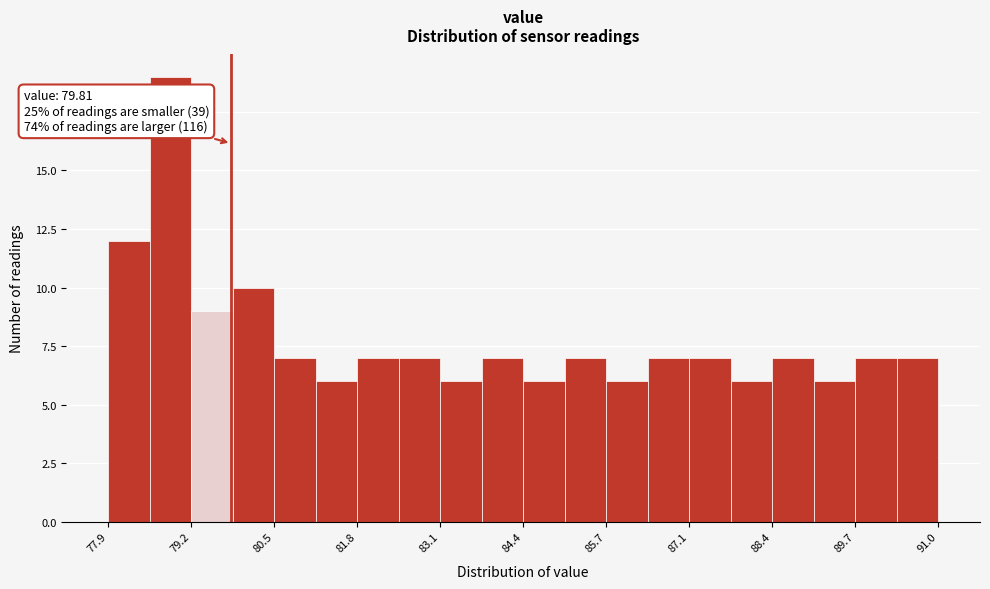

Read against the x-axis, roughly where is the centre of the tallest bar?

78.8